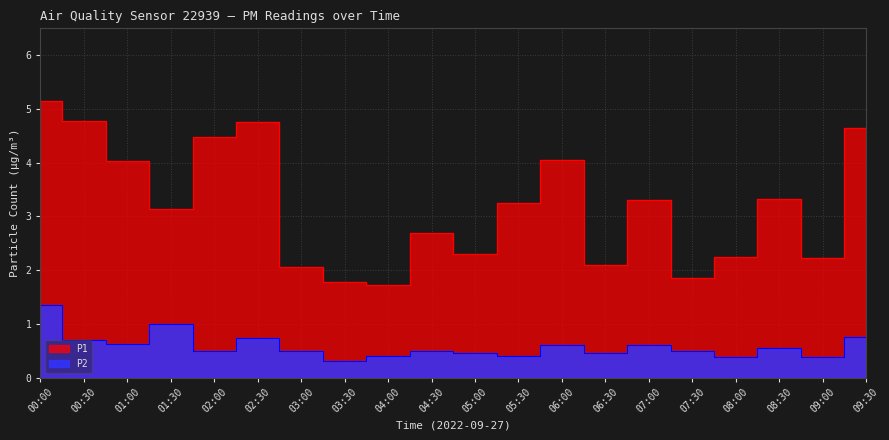

What is the average value of the P1 series?

3.2